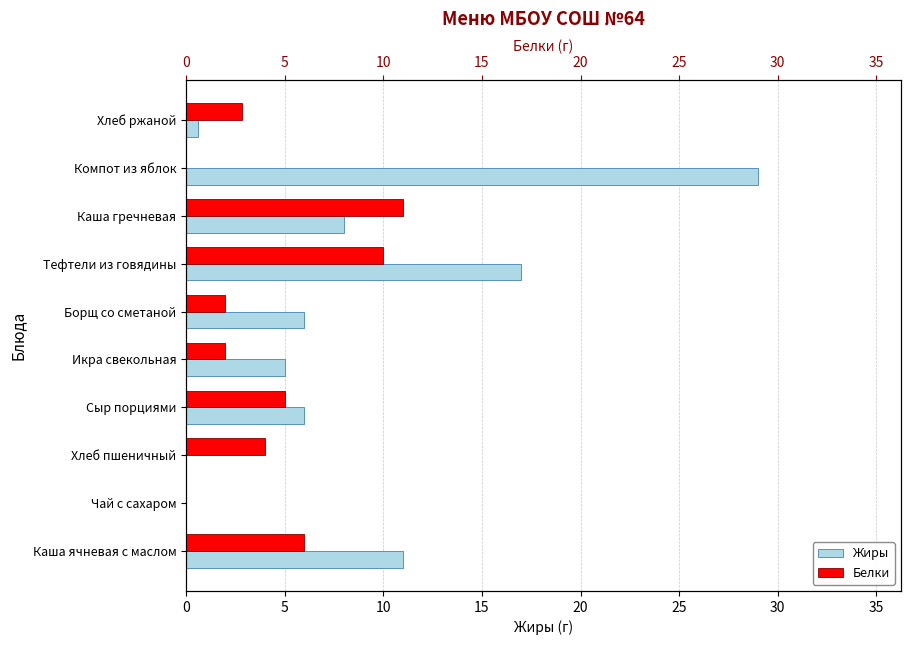

At how many categories does at least one series exceed 8?

4